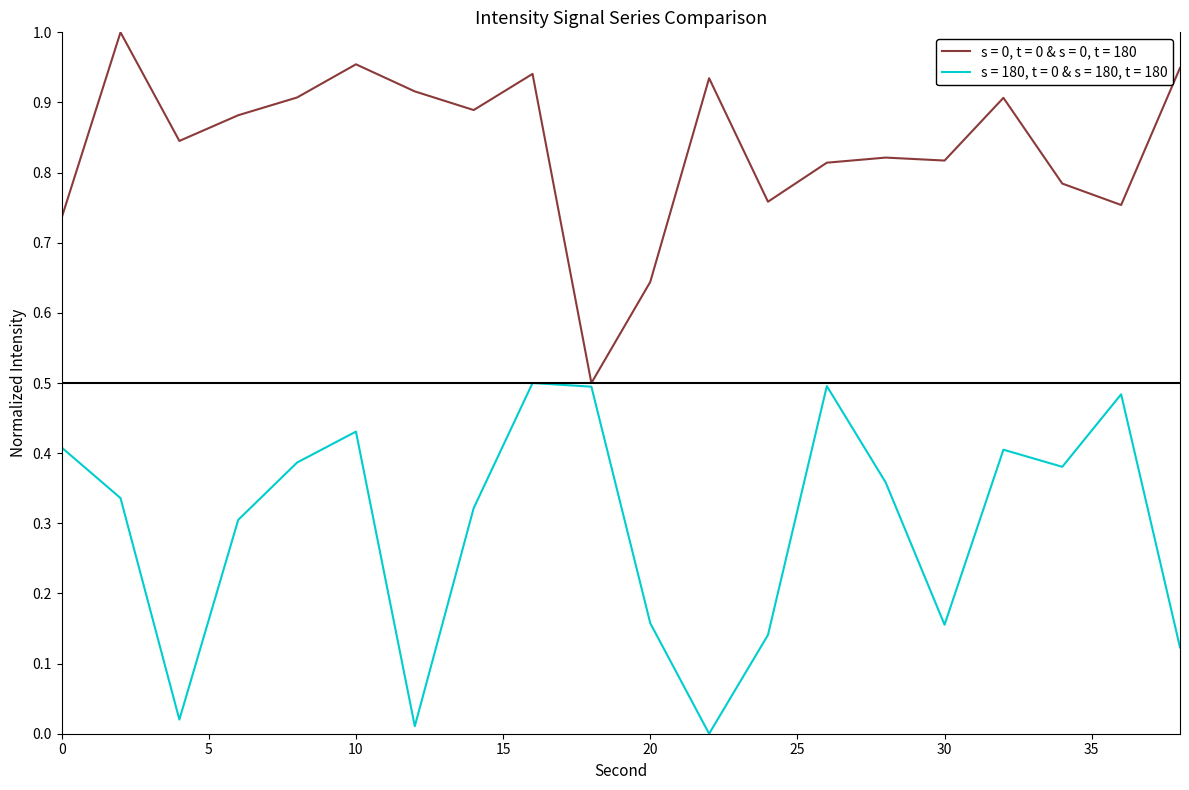

Reading left to right, extract all data points from this chart.

intensity_raw: 0=0.7	2=1.0	4=0.8	6=0.9	8=0.9	10=1.0	12=0.9	14=0.9	16=0.9	18=0.5	20=0.6	22=0.9	24=0.8	26=0.8	28=0.8	30=0.8	32=0.9	34=0.8	36=0.8	38=0.9
intensity_smooth: 0=0.4	2=0.3	4=0.0	6=0.3	8=0.4	10=0.4	12=0.0	14=0.3	16=0.5	18=0.5	20=0.2	22=0.0	24=0.1	26=0.5	28=0.4	30=0.2	32=0.4	34=0.4	36=0.5	38=0.1